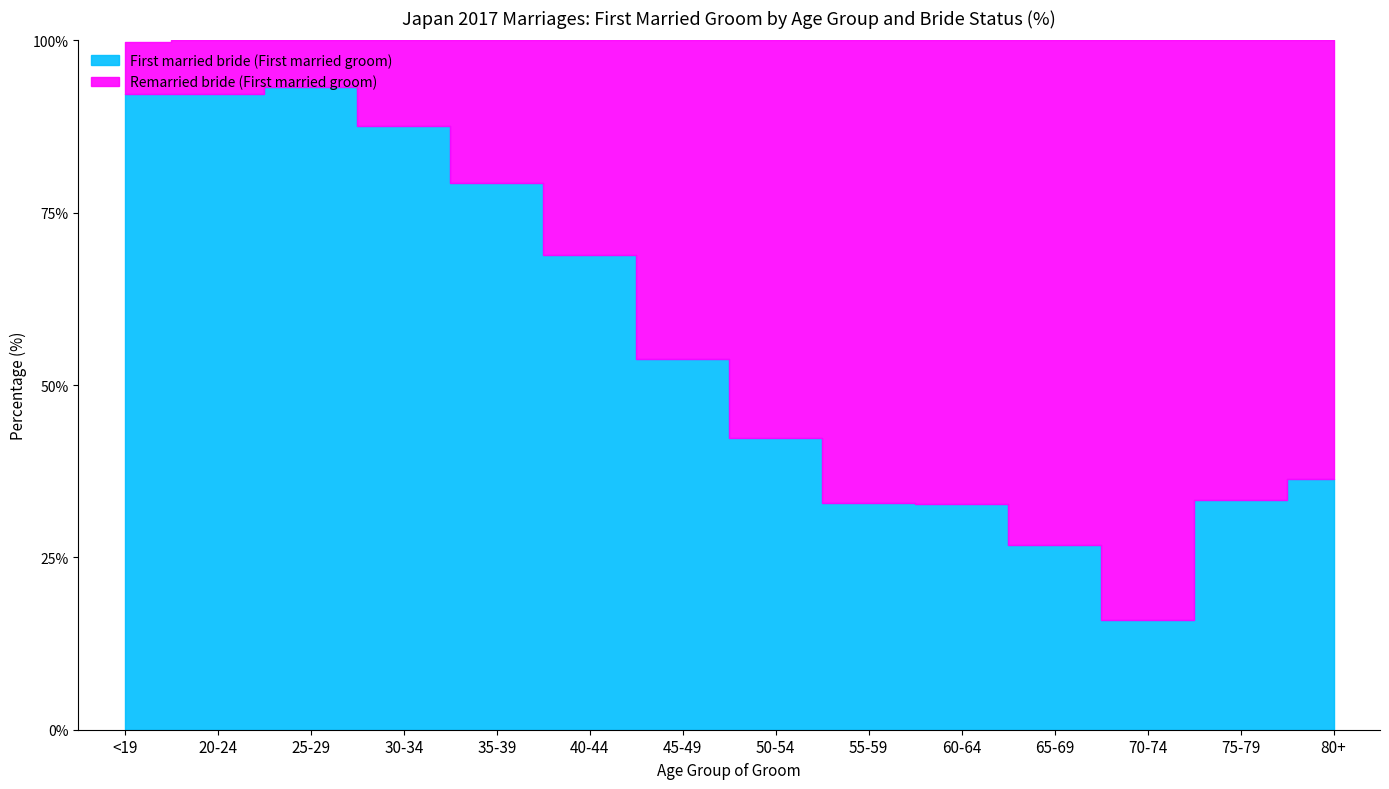

How many points are higher than both their immediate neighbors (excluding endpoints)?

1